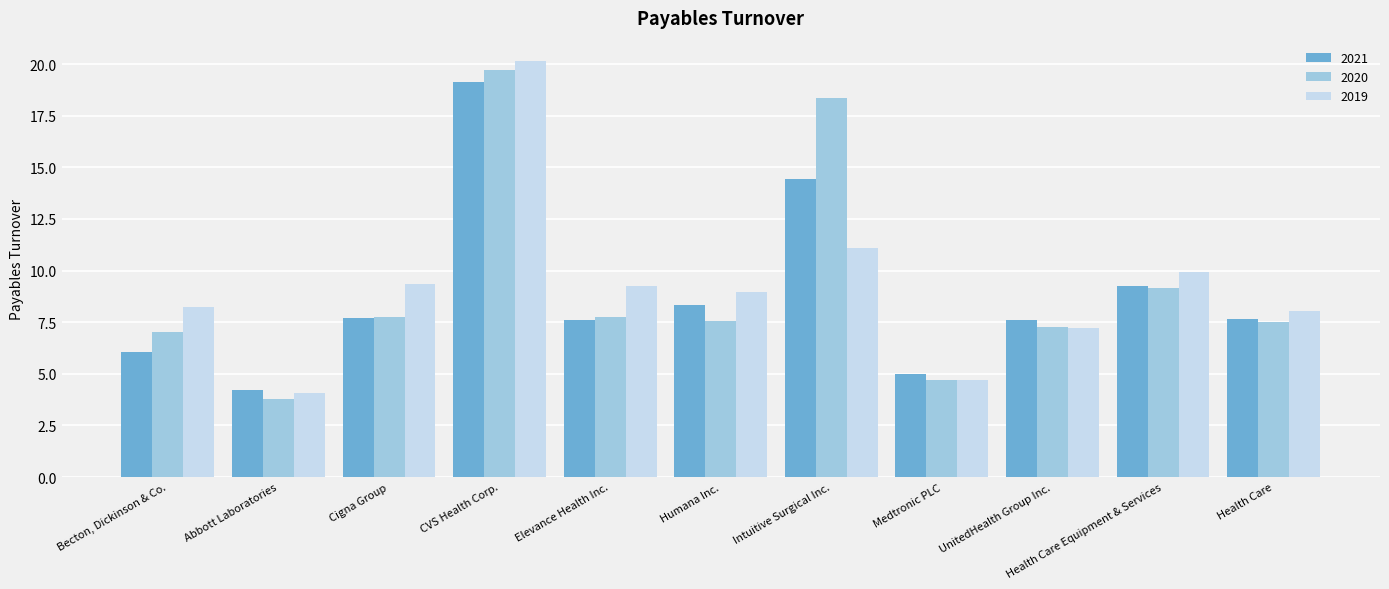

What is the difference between the highest and lowest values at UnitedHealth Group Inc.?

0.4